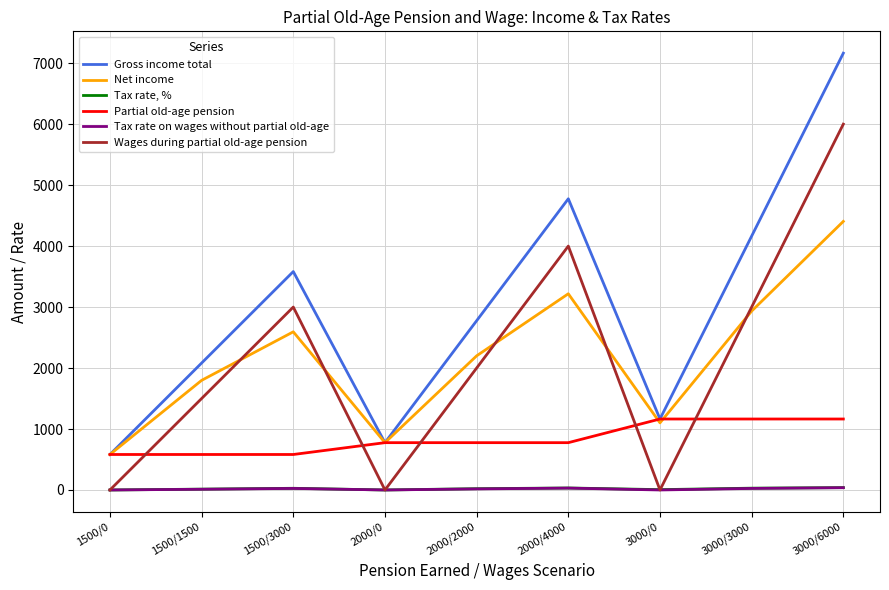

Rank the series at 3000/3000 from lowest to highest value.

Tax rate on wages without partial old-age, Tax rate, %, Partial old-age pension, Net income, Wages during partial old-age pension, Gross income total